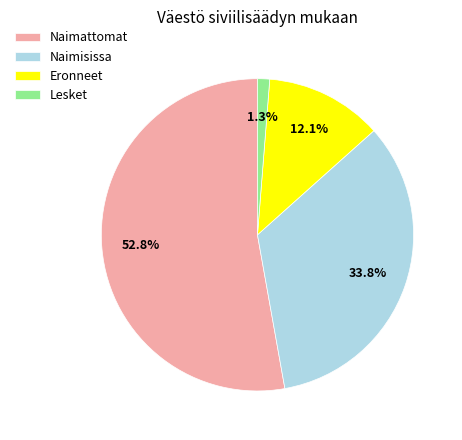

Which has a higher value, Lesket or Eronneet?

Eronneet